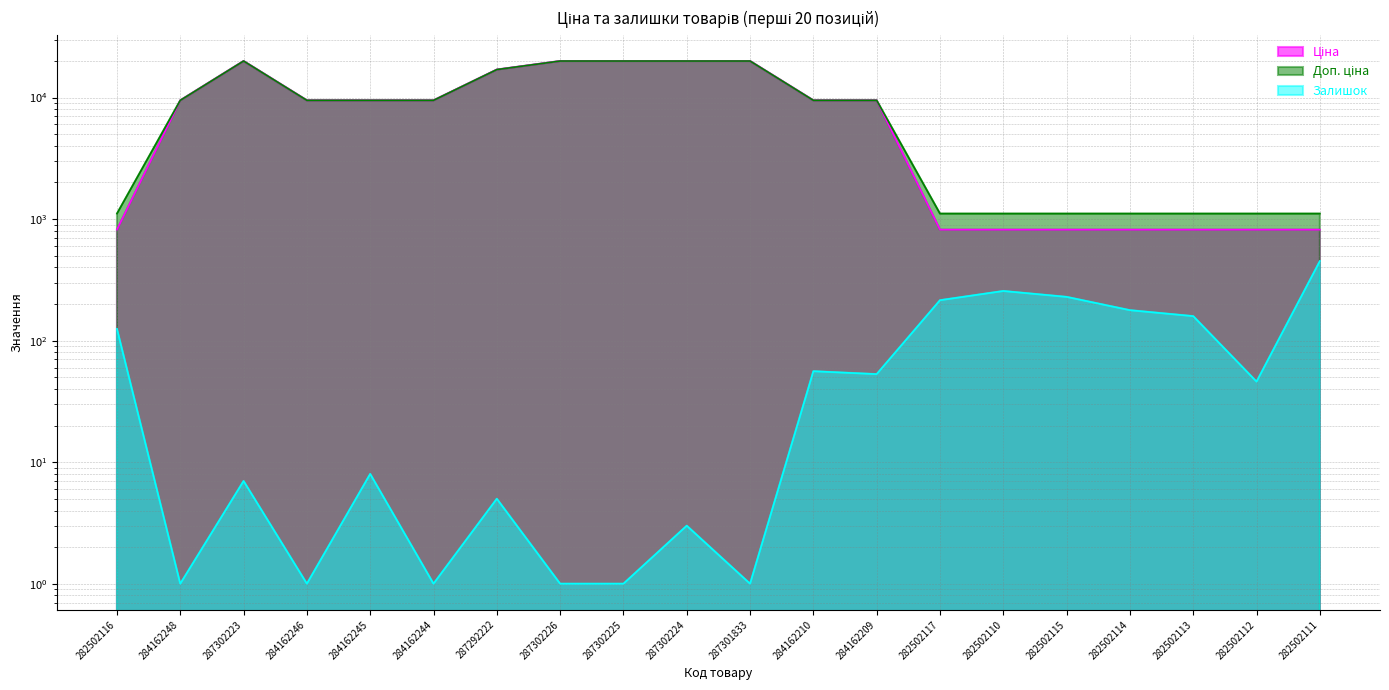

What is the label of the 16th point from the right?

284162245